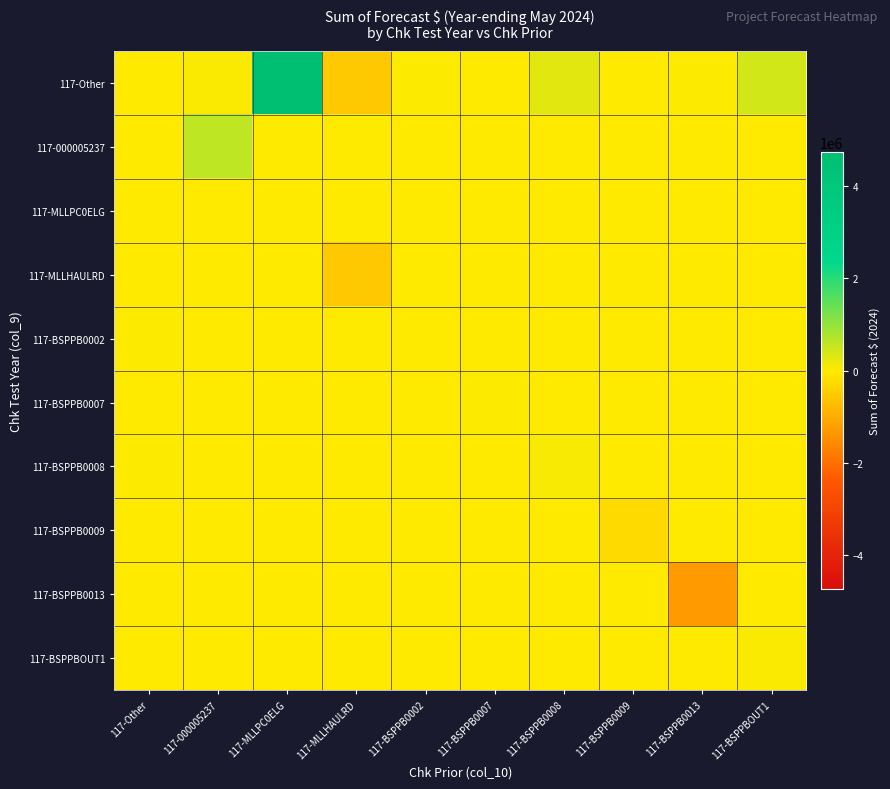

Between 117-Other and 117-BSPPB0007, which is larger?

117-Other